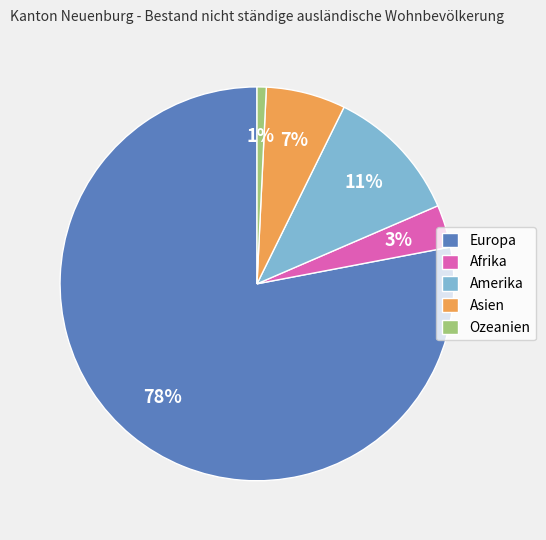

To the nearest percent, what portion does Asien represent?

7%